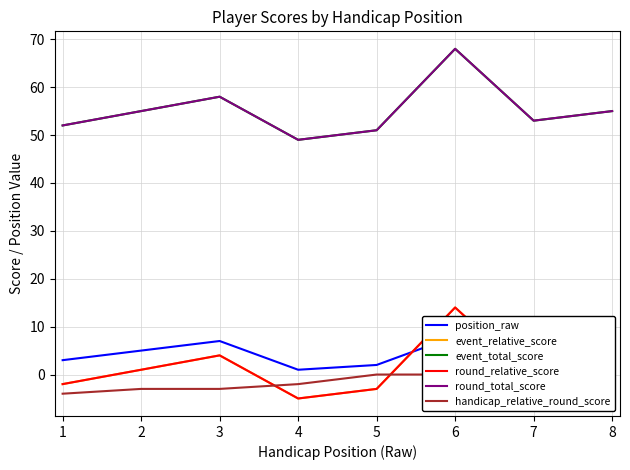

True or false: position_raw has more than 2 interior local peaks.

False